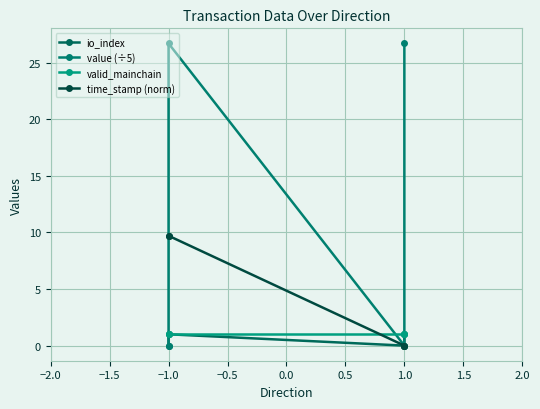

Between −1.0 and 1.0, which series saw the biggest shift?

value (÷5)